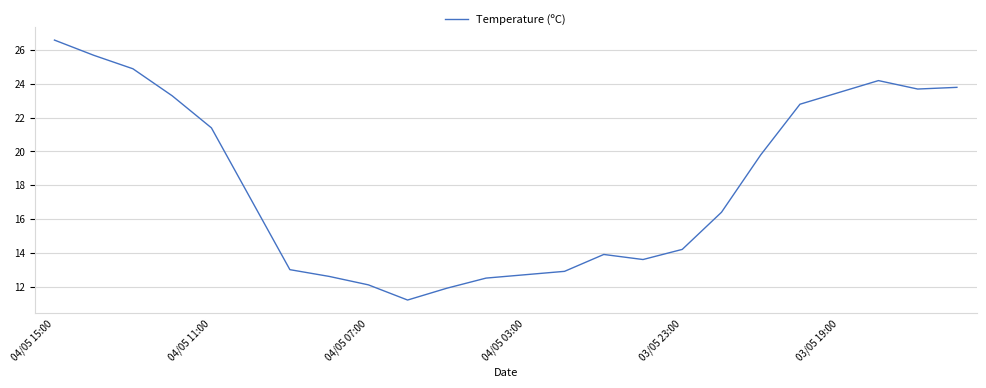

How many interior local peaks (higher than both neighbors) does the data have?

2